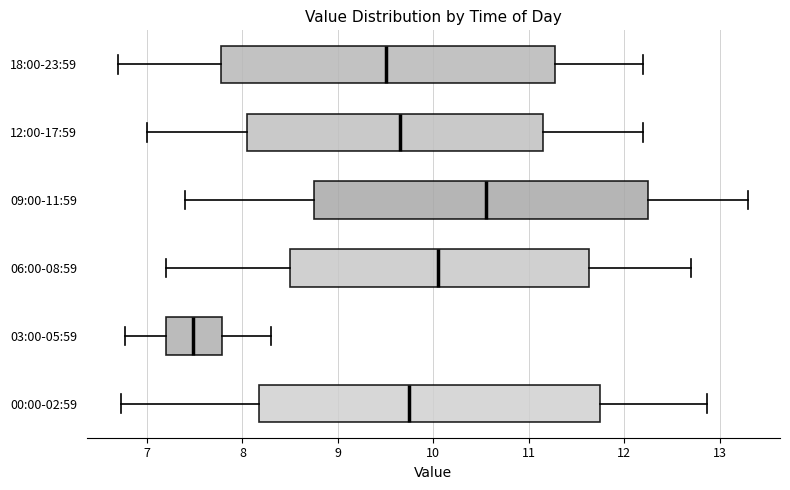

Where is the left edge of the box for 03:00-05:59 on the x-axis? The values are not printed on the chart, so give them approximately, as read against the axis.

7.2